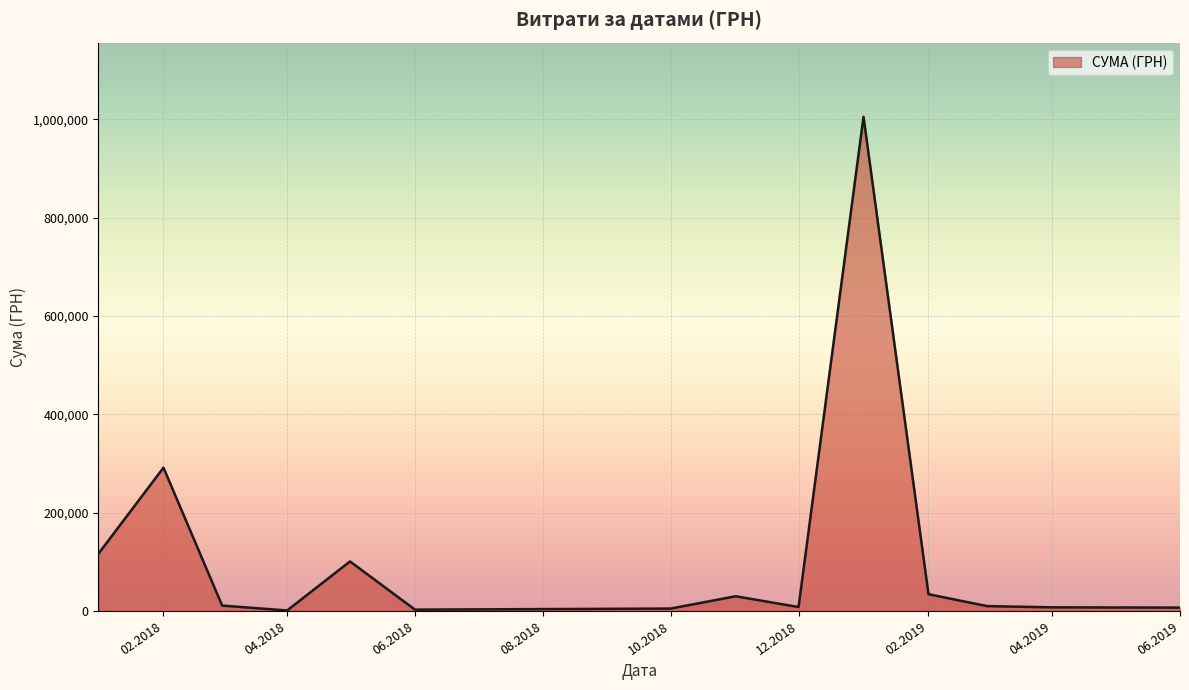

What is the average value?

116510.8